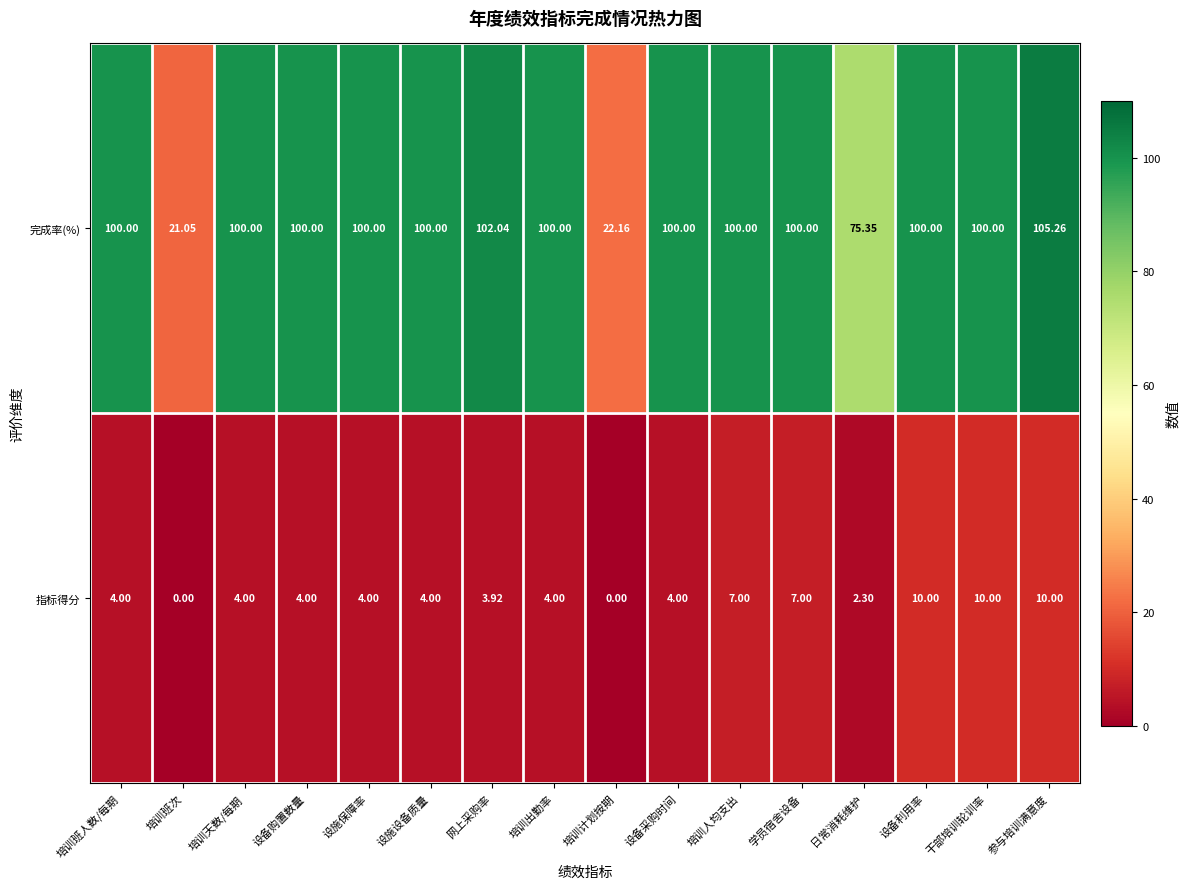

How many distinct data groups are displayed?

2